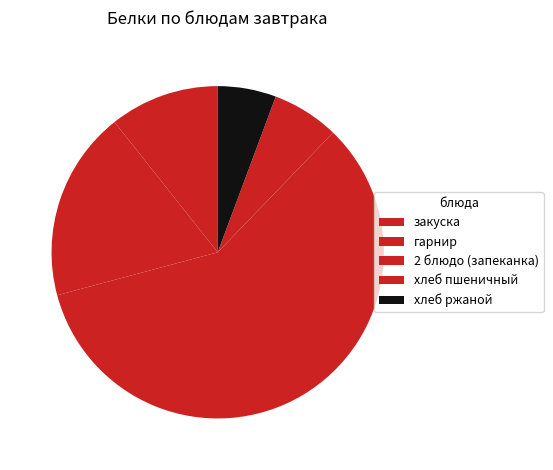

True or false: хлеб пшеничный accounts for 1% of the total.

False